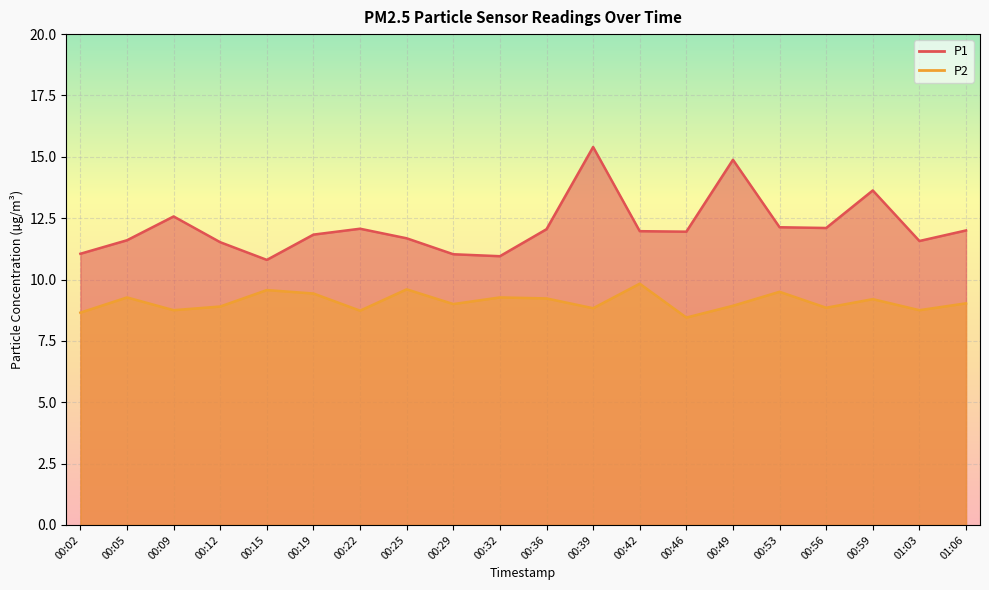

What is the difference between the P2 values at 00:46 and 00:42?

1.4